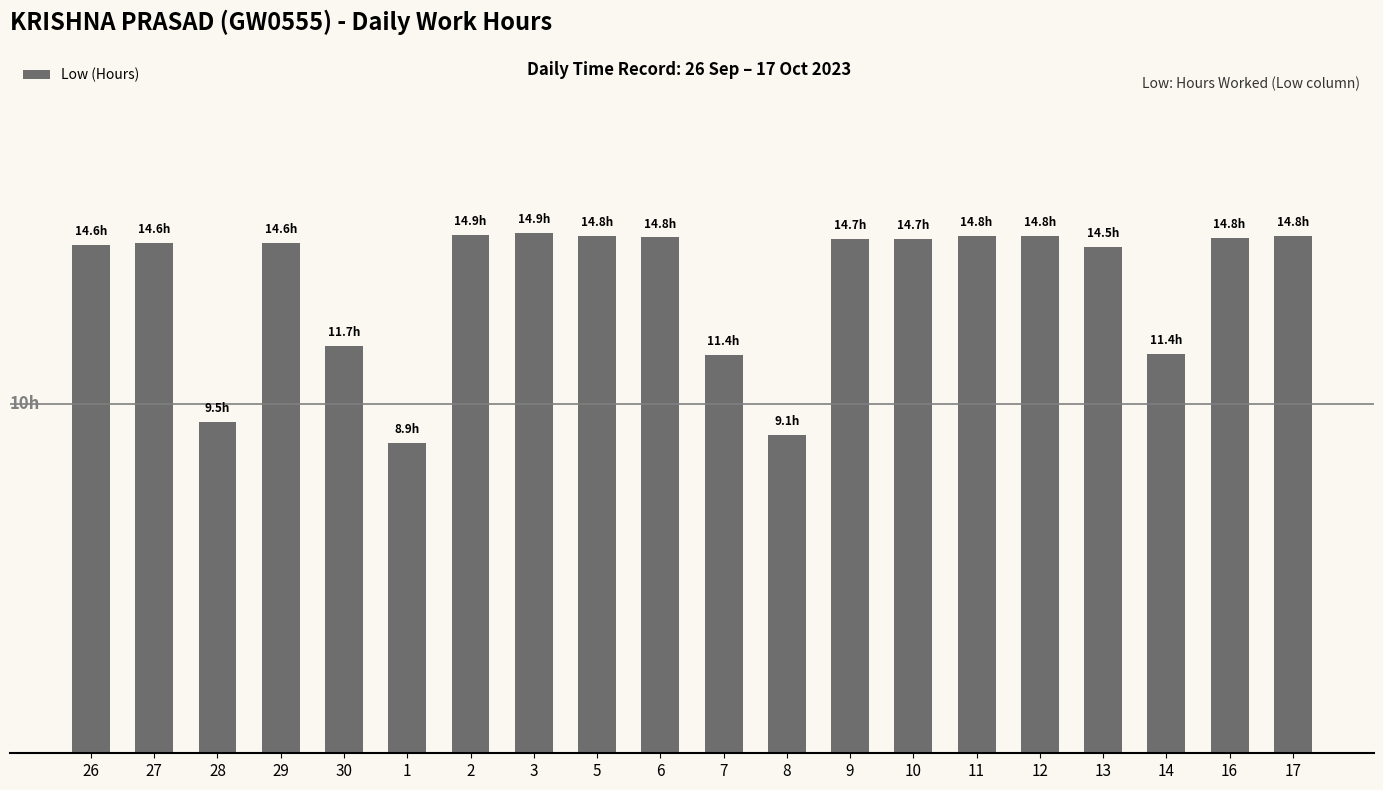

The value at 17 is 14.8. True or false?

True